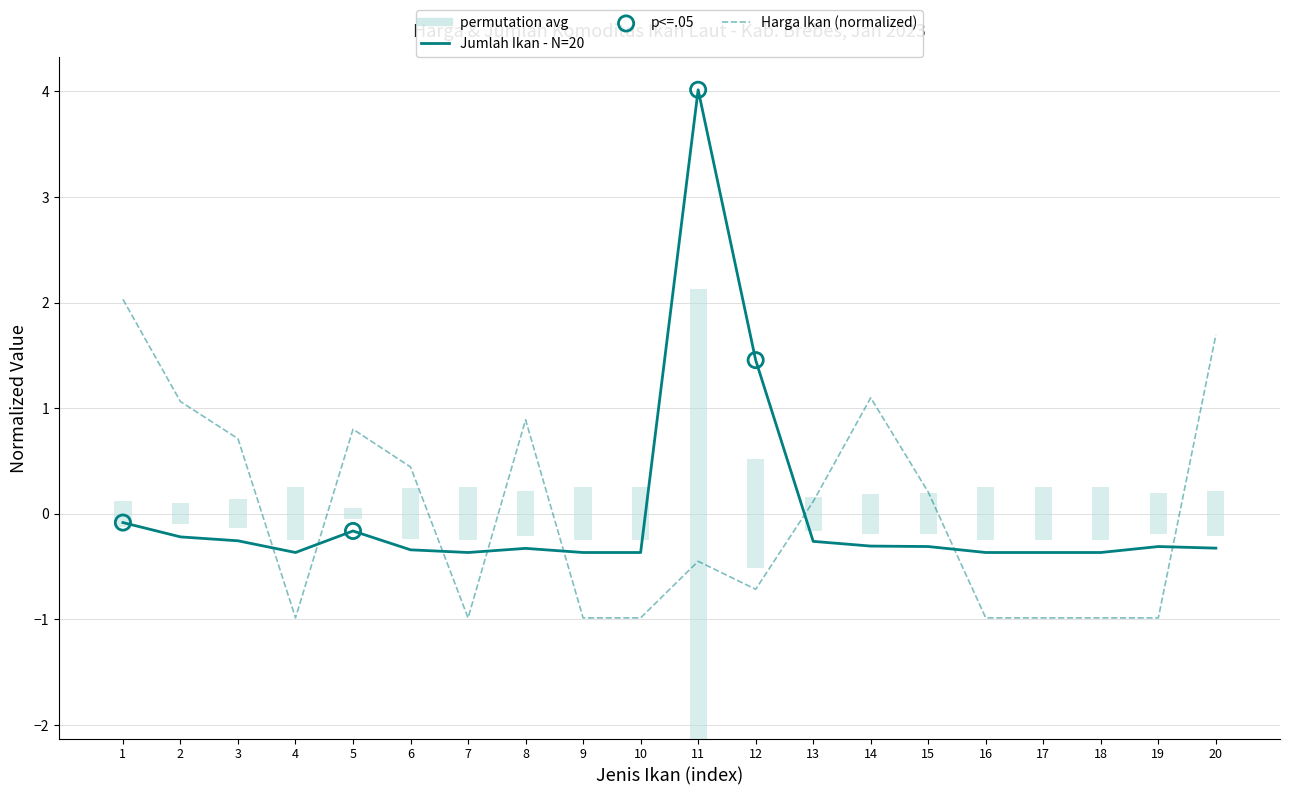

At how many categories does at least one series exceed 0?

12